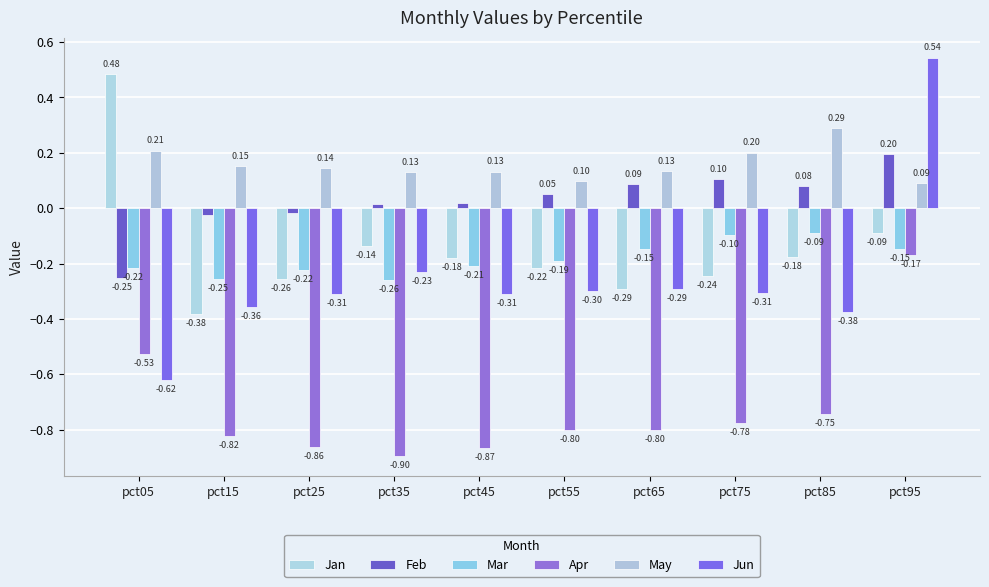

How many bars are there in each group?

6